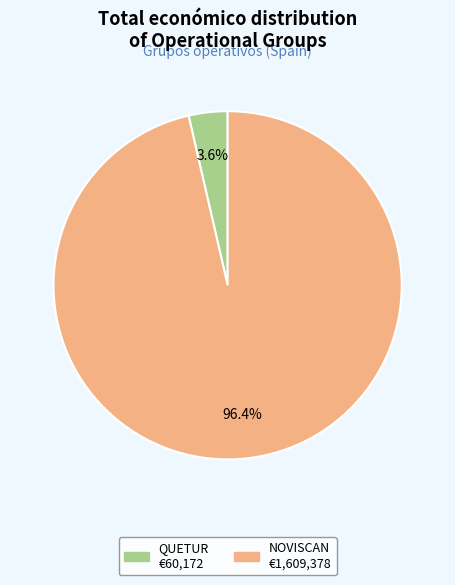

Count the number of slices in the pie.

2